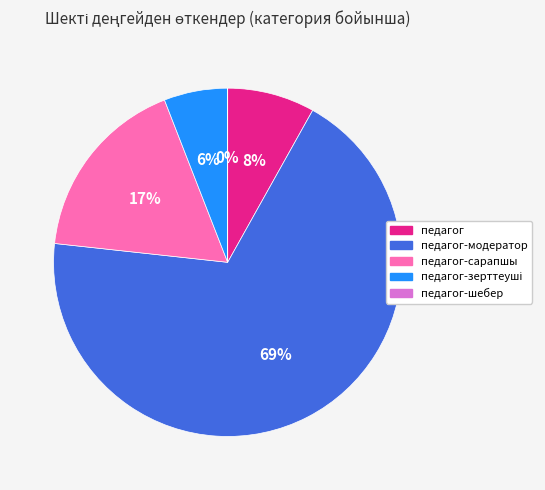

To the nearest percent, what is the combined percentage of педагог-сарапшы and педагог?

25%